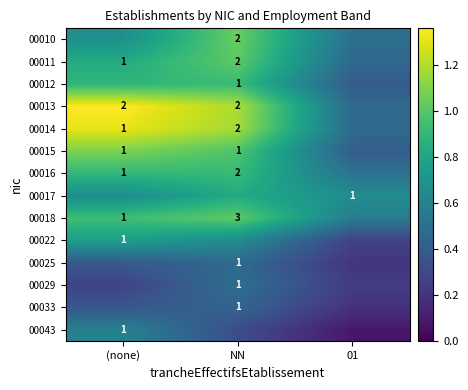

Count the number of categories in the chart.

3